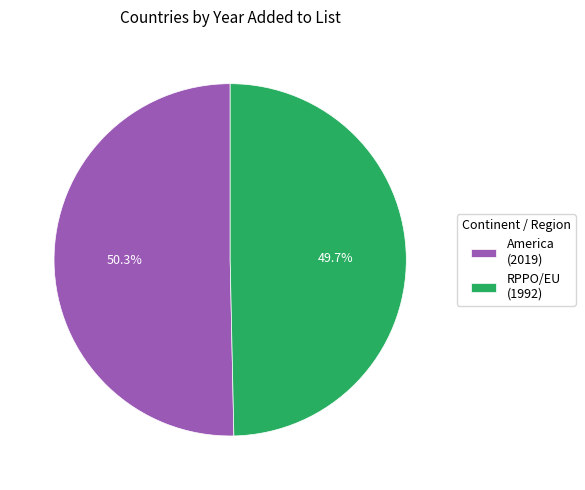

What is the smallest slice in the pie chart?

RPPO/EU